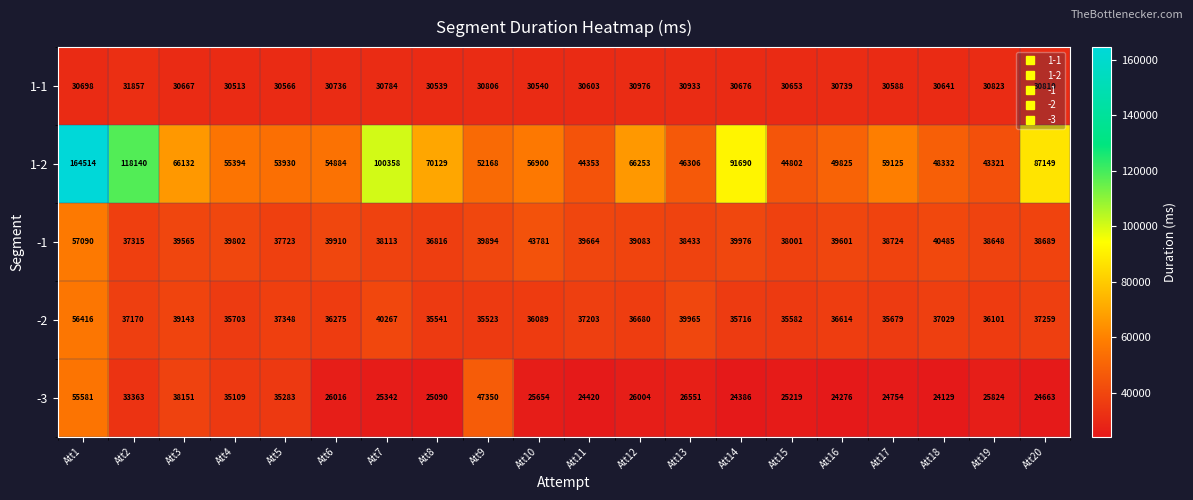

What is the greatest value displayed?

164514